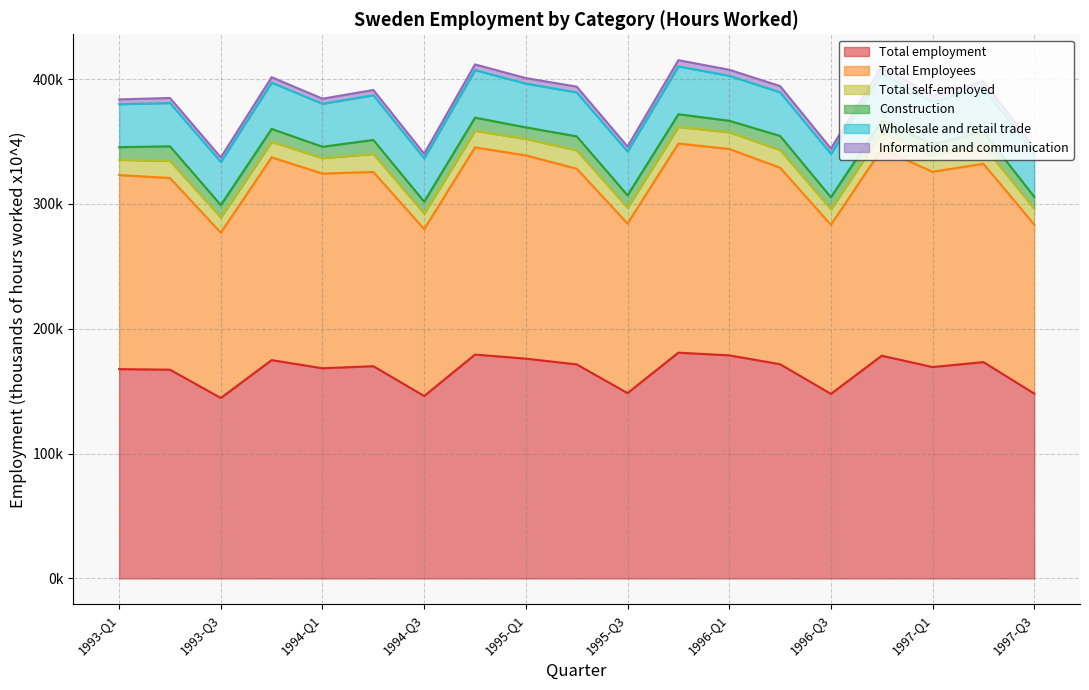

What is the greatest value displayed?

180827